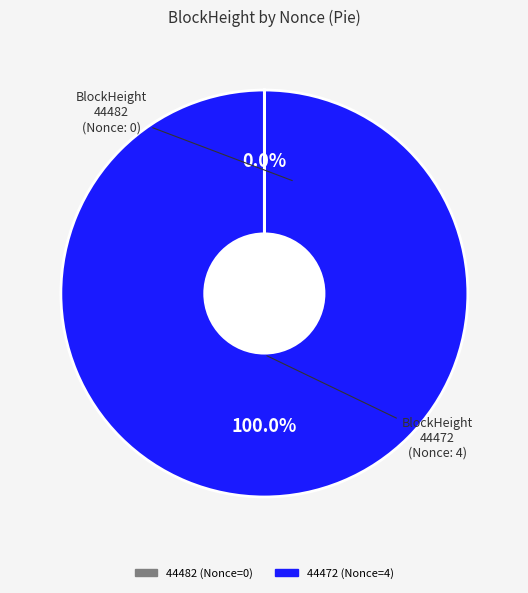

Which slice is the largest?

44472